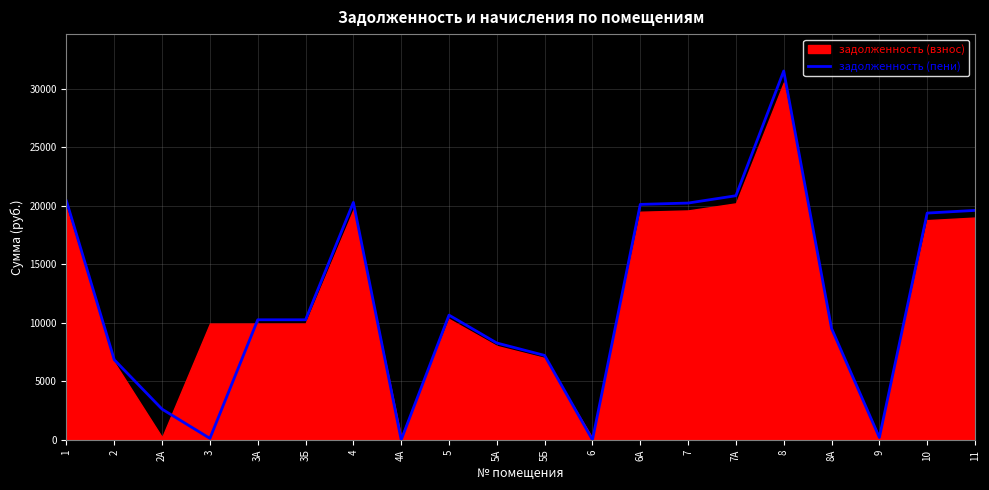

Read the value at 1.

20418.8